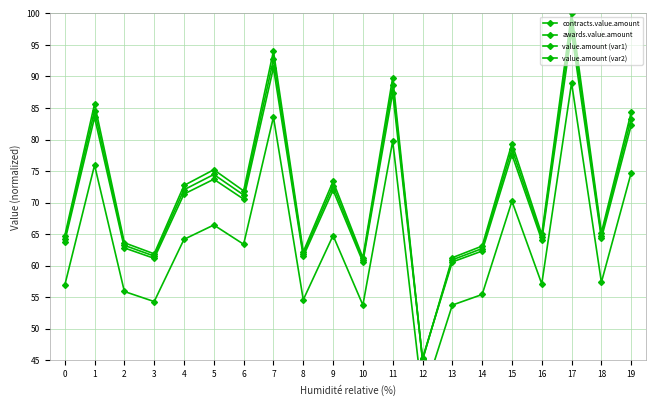

Where does the value.amount (var2) series first go above 63?

1